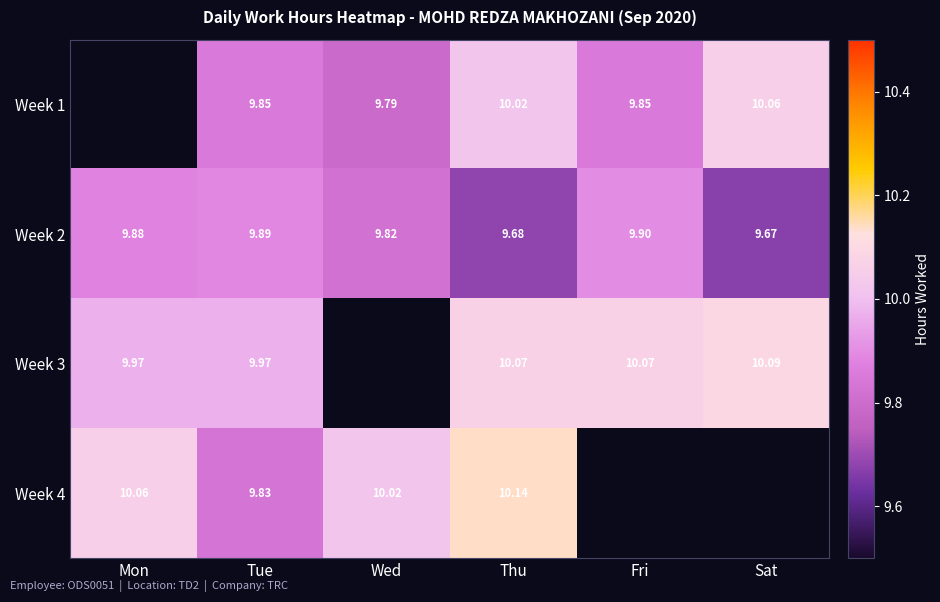

Is the value of Week 1 at Thu greater than the value of Week 4 at Thu?

No